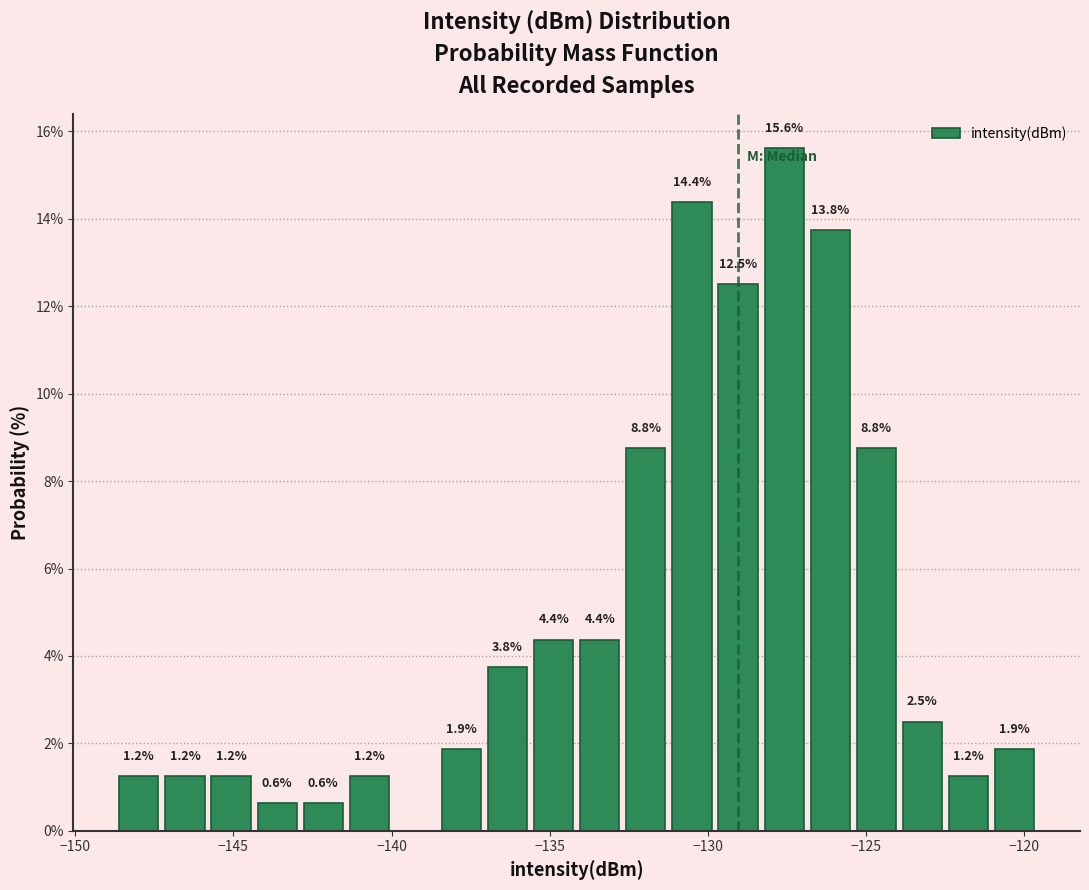

Around what value on the x-axis is the tallest bar? Give the approximate position of its centre, as read against the axis.

-127.5